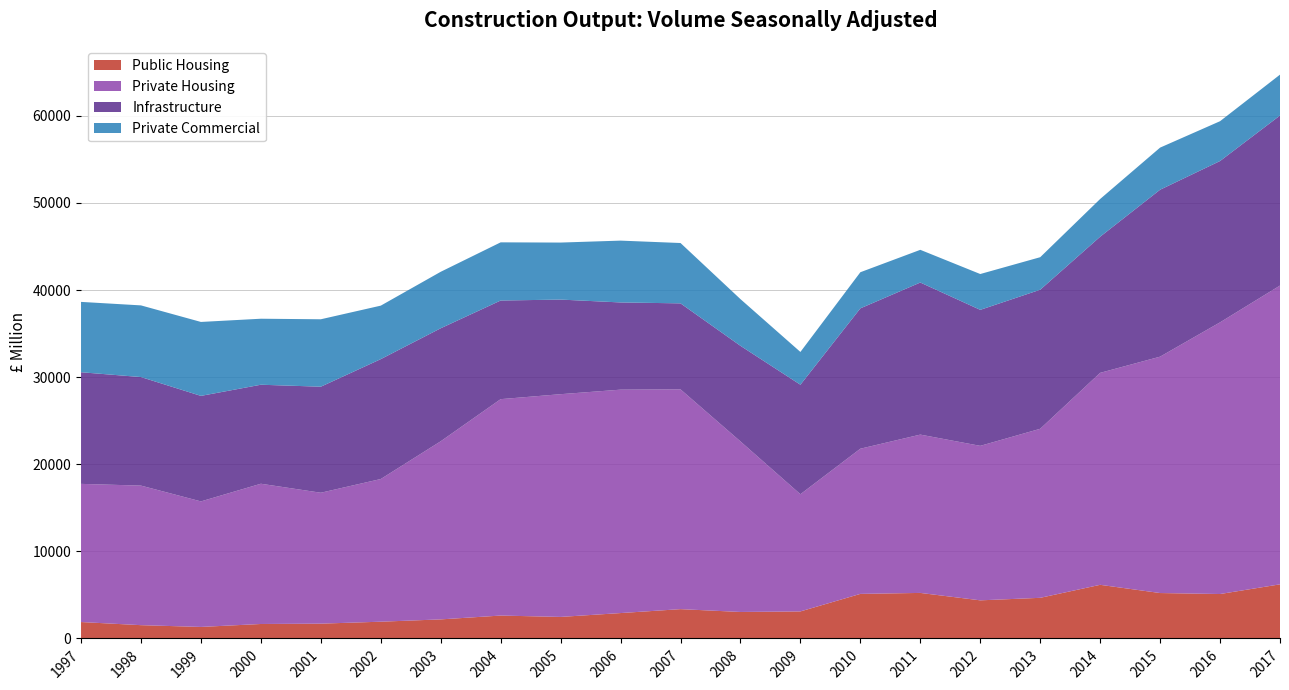

What are all the series names shown in the legend?

Public Housing, Private Housing, Infrastructure, Private Commercial